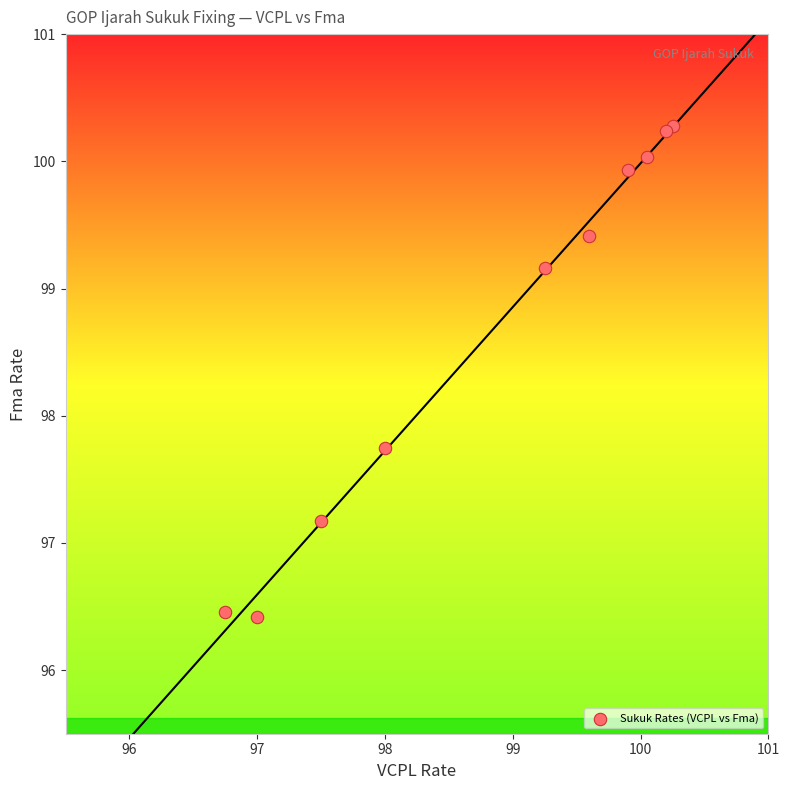

What Y value in the scatter plot is closest to 98?

97.8